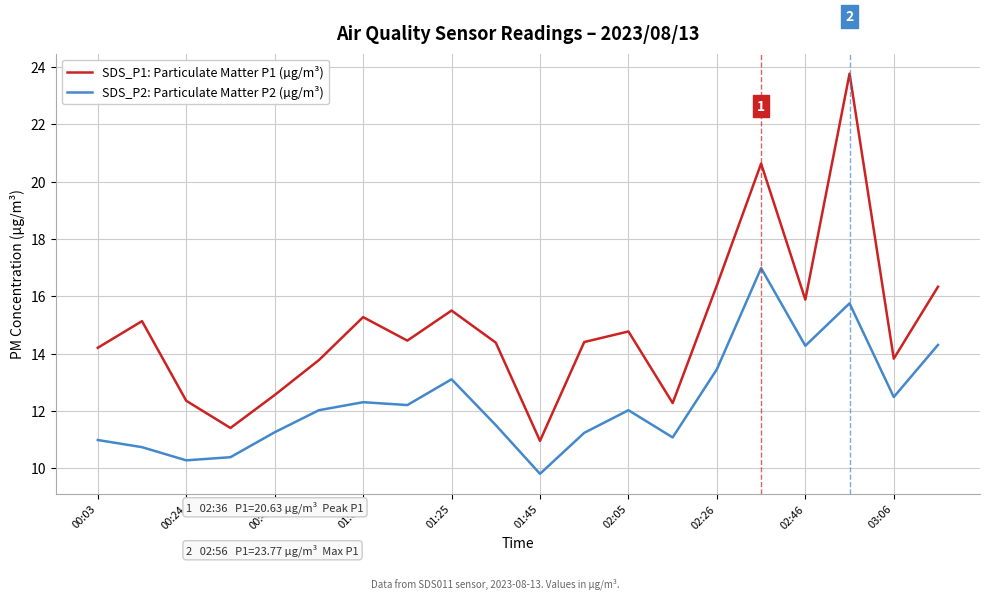

Which series has the widest spread of values?

SDS_P1: Particulate Matter P1 (µg/m³)